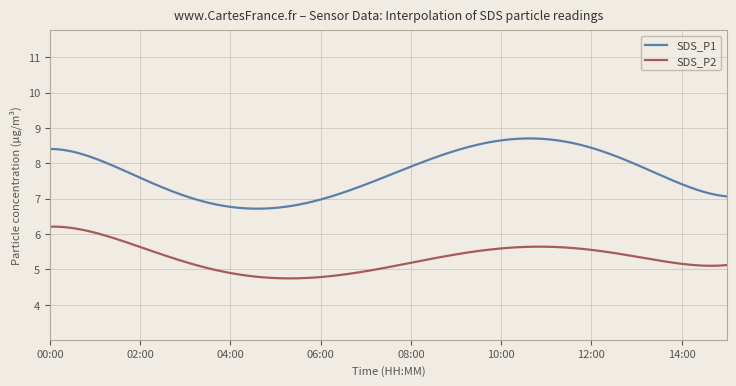

What is the minimum value shown in the chart?

4.7